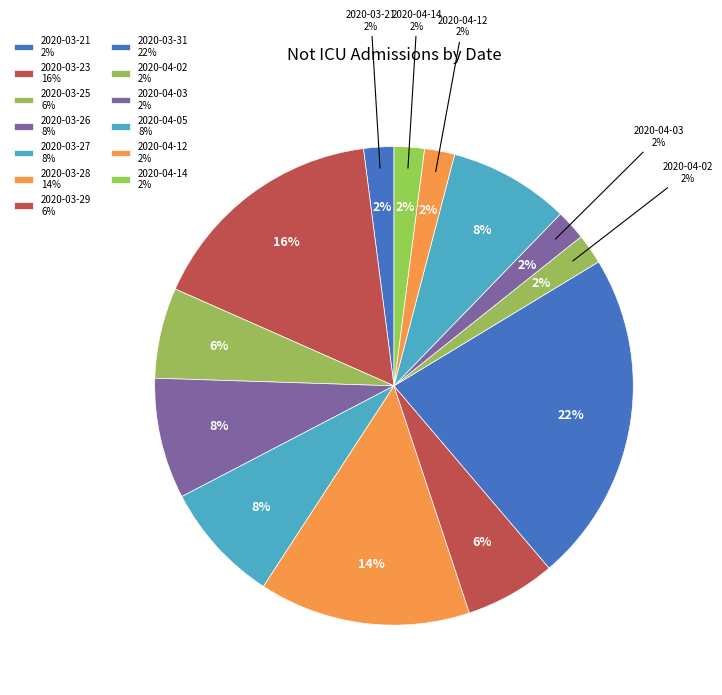

Is it true that 2020-03-31 is 8% of the pie?

False